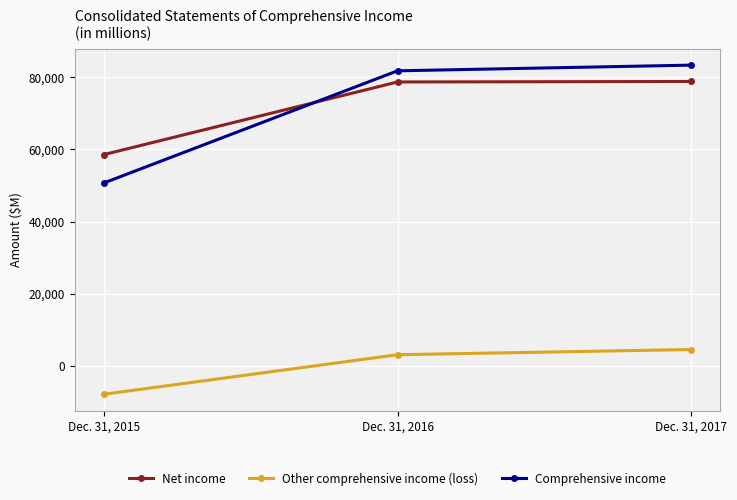

At which category does the chart reach its minimum across all series?

Dec. 31, 2015